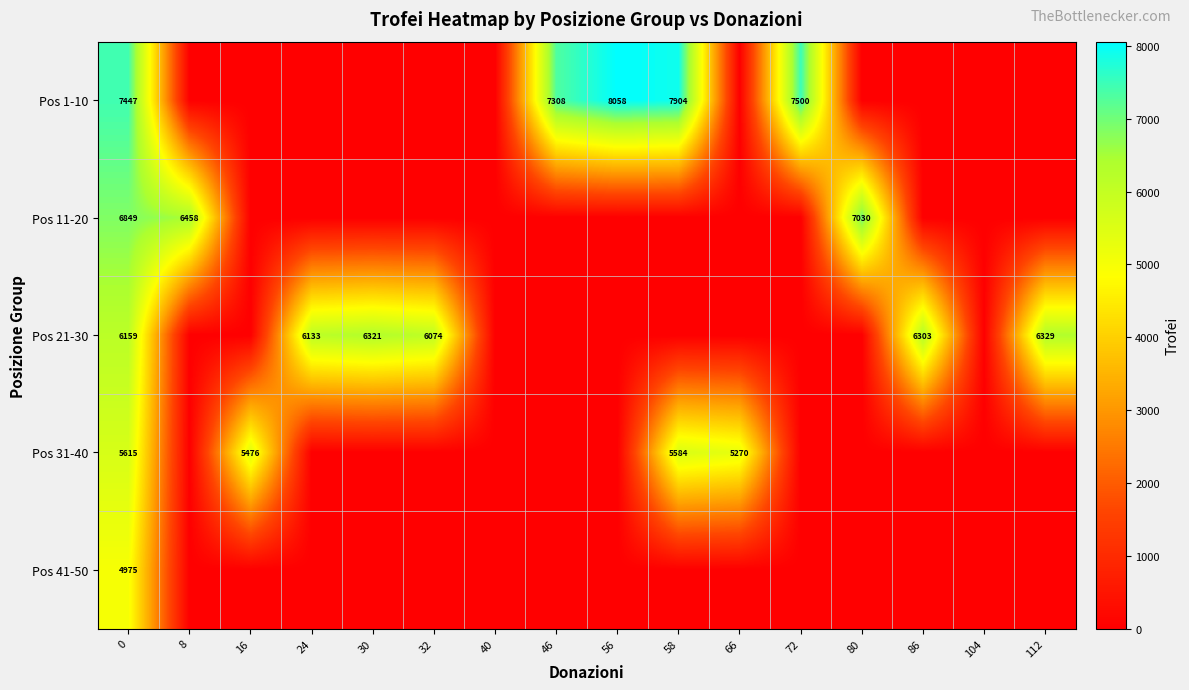

Is it true that Pos 11-20 equals 4475 at 0?

False